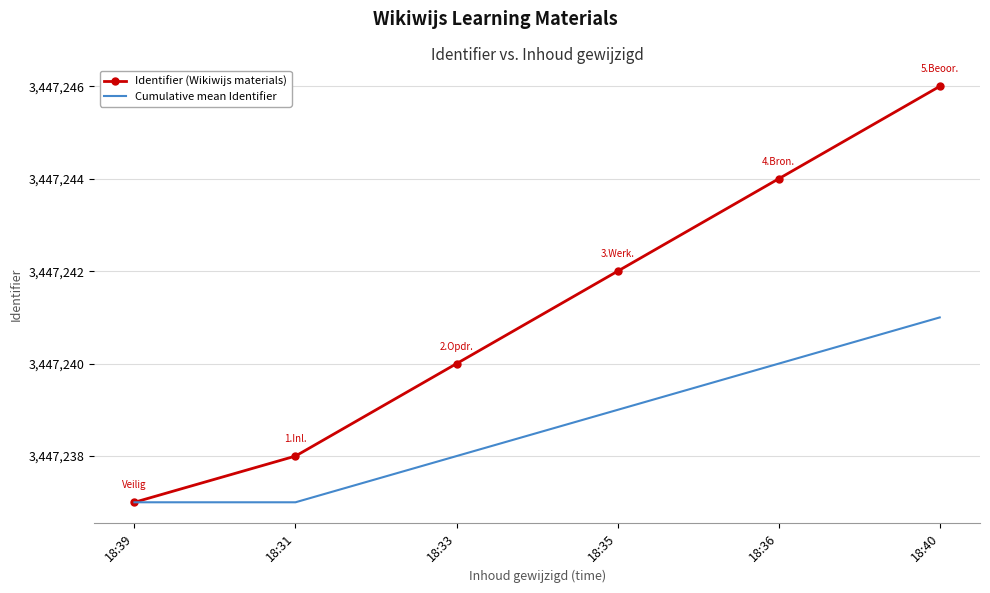

Between 18:33 and 18:36, which series saw the biggest shift?

Identifier (Wikiwijs materials)